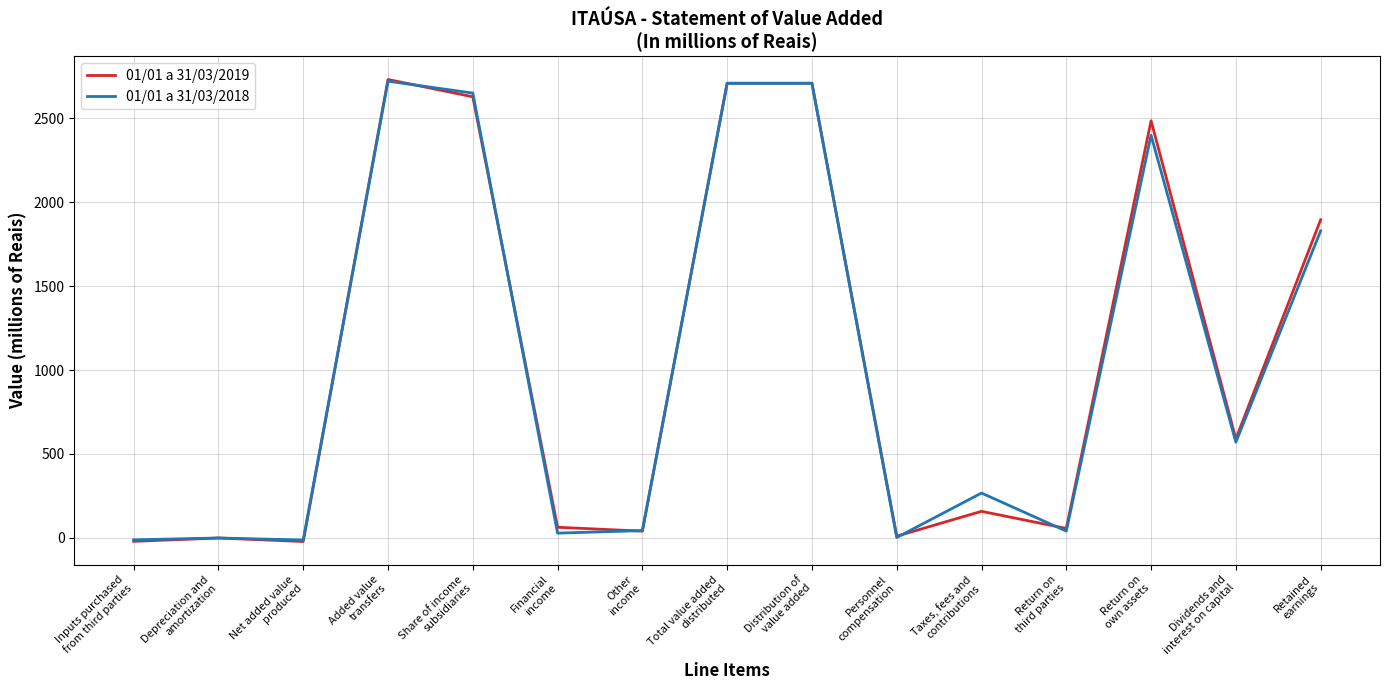

Does the chart display data point markers on the line(s)?

No